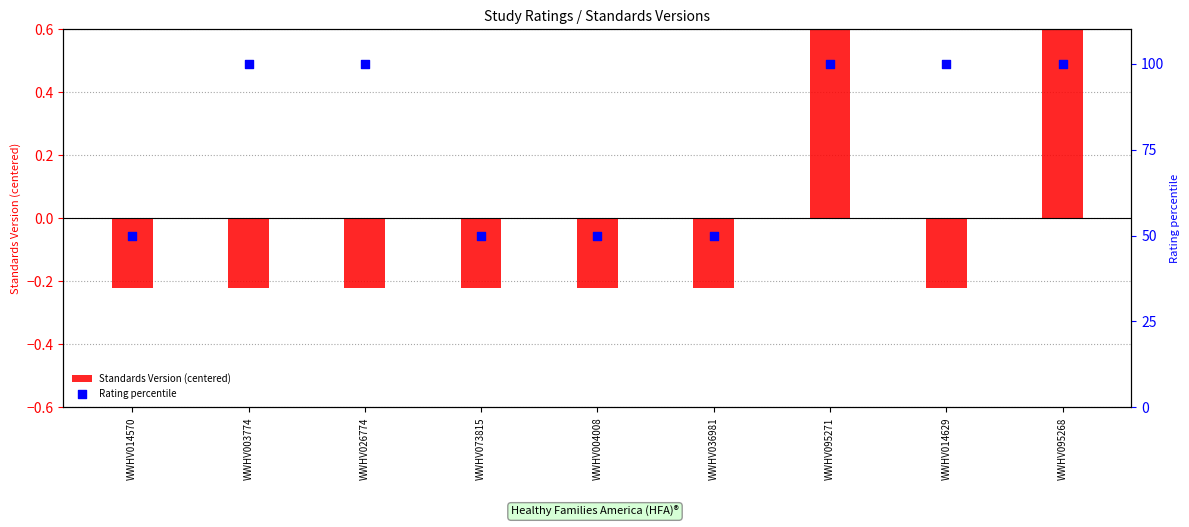

What are all the series names shown in the legend?

Standards Version (centered), Rating percentile